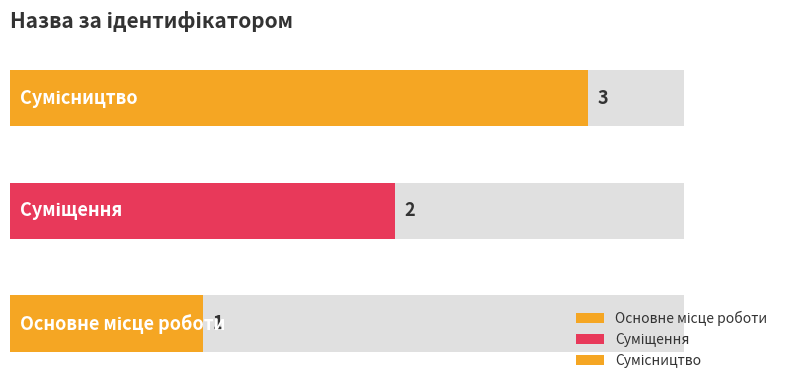

At which category does the chart reach its peak across all series?

Сумісництво